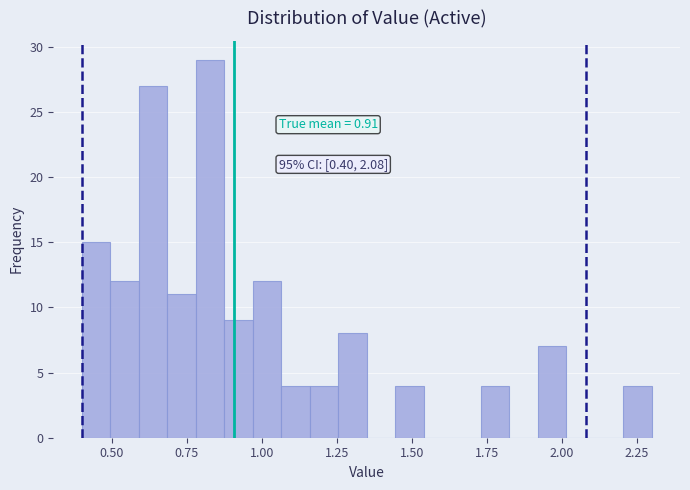

Read against the x-axis, roughly where is the centre of the tallest bar?

0.85